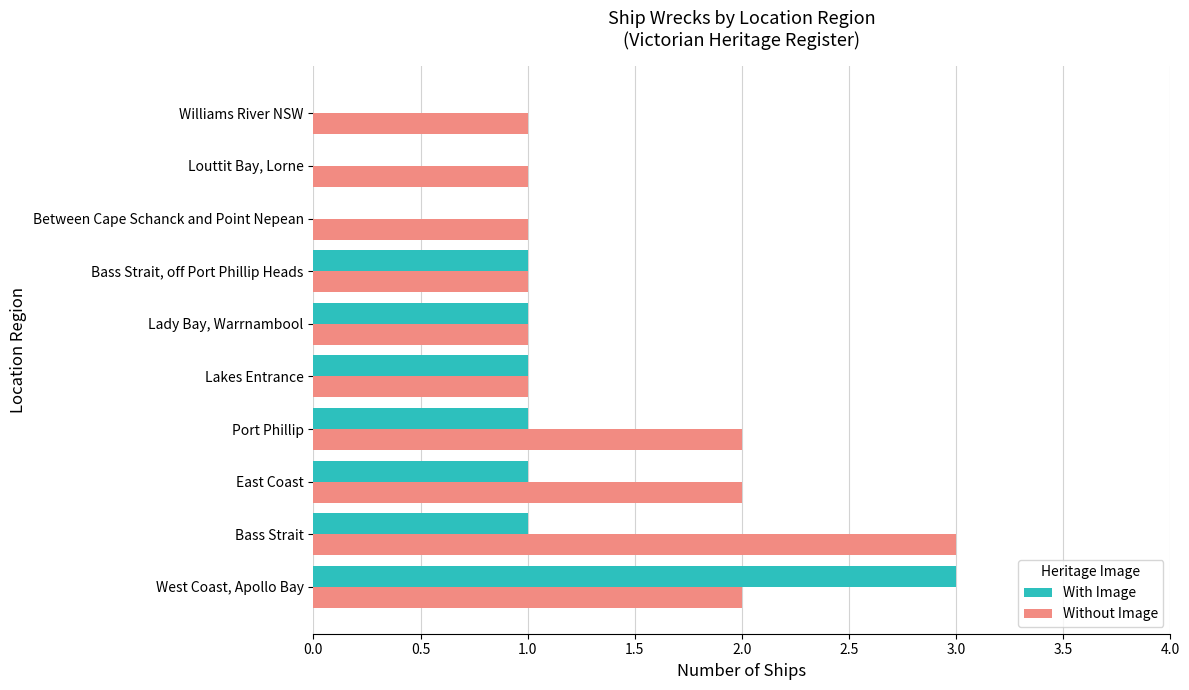

At which label does With Image reach its peak?

West Coast, Apollo Bay